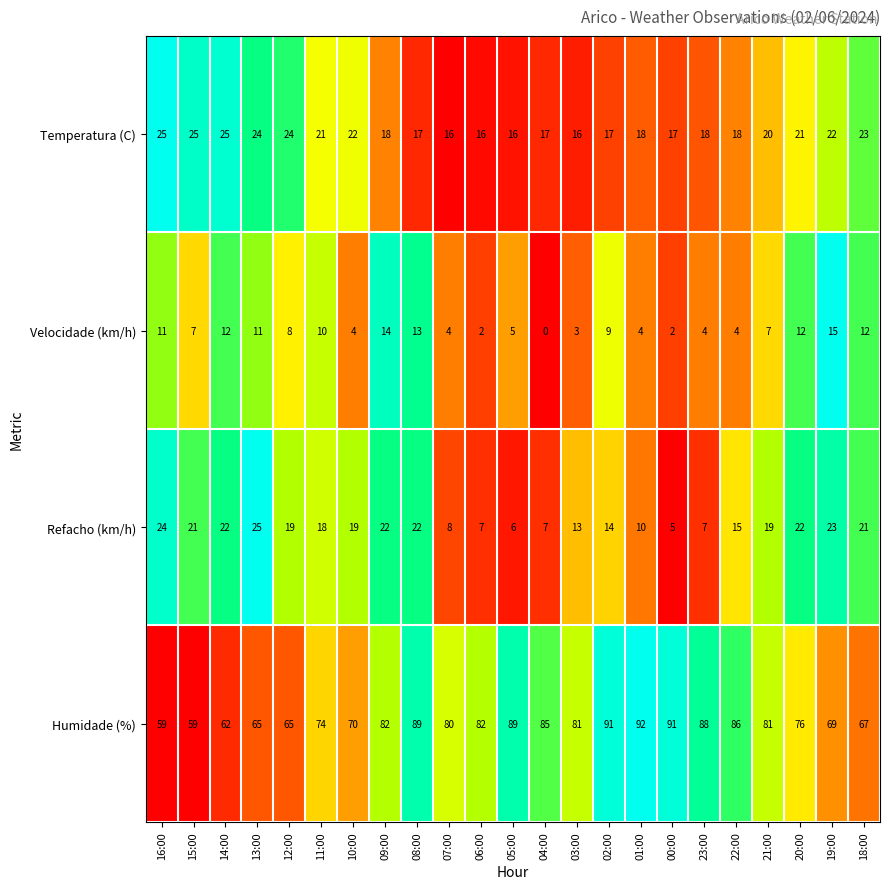

How many distinct data groups are displayed?

4